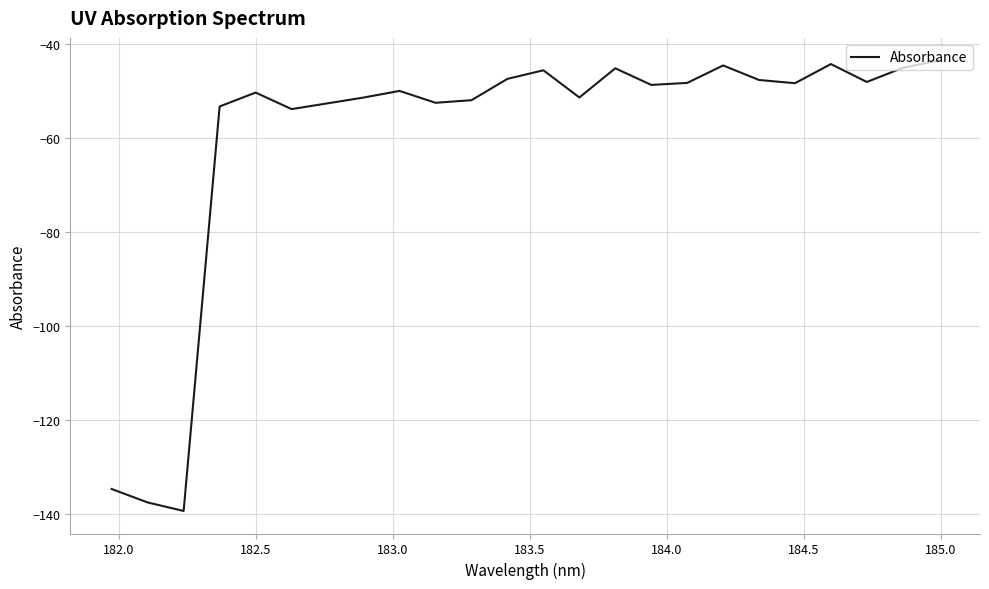

How many series are shown in this chart?

1